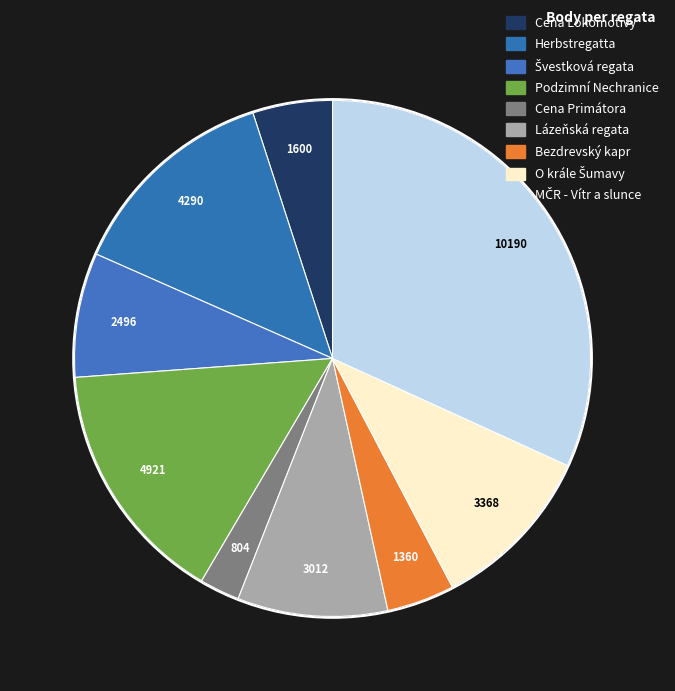

To the nearest percent, what percentage of the pie is Bezdrevský kapr?

4%